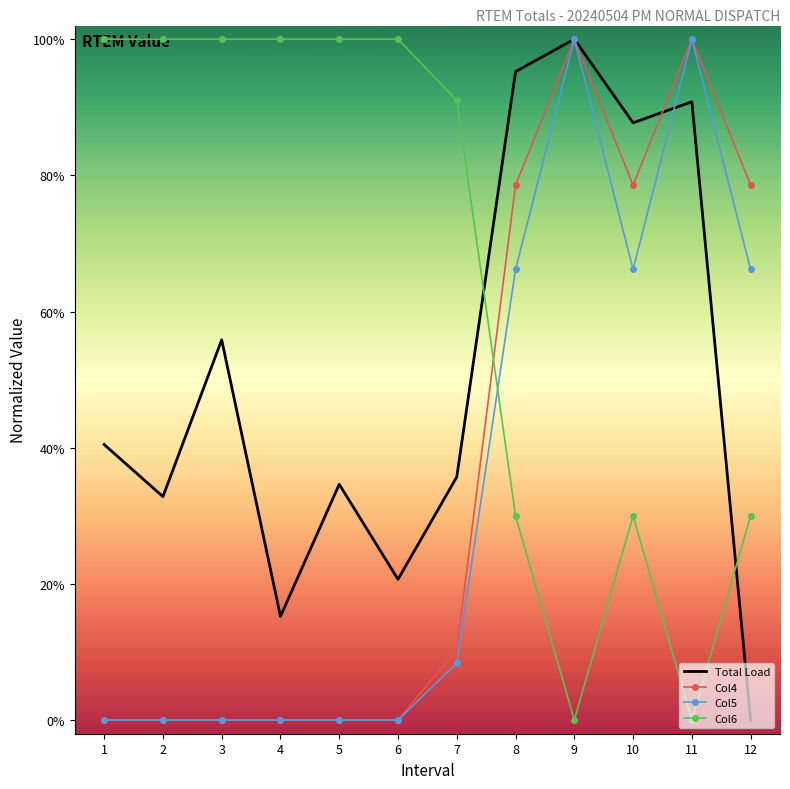

Rank the series by their maximum value, from lowest to highest.

Total Load, Col4, Col5, Col6